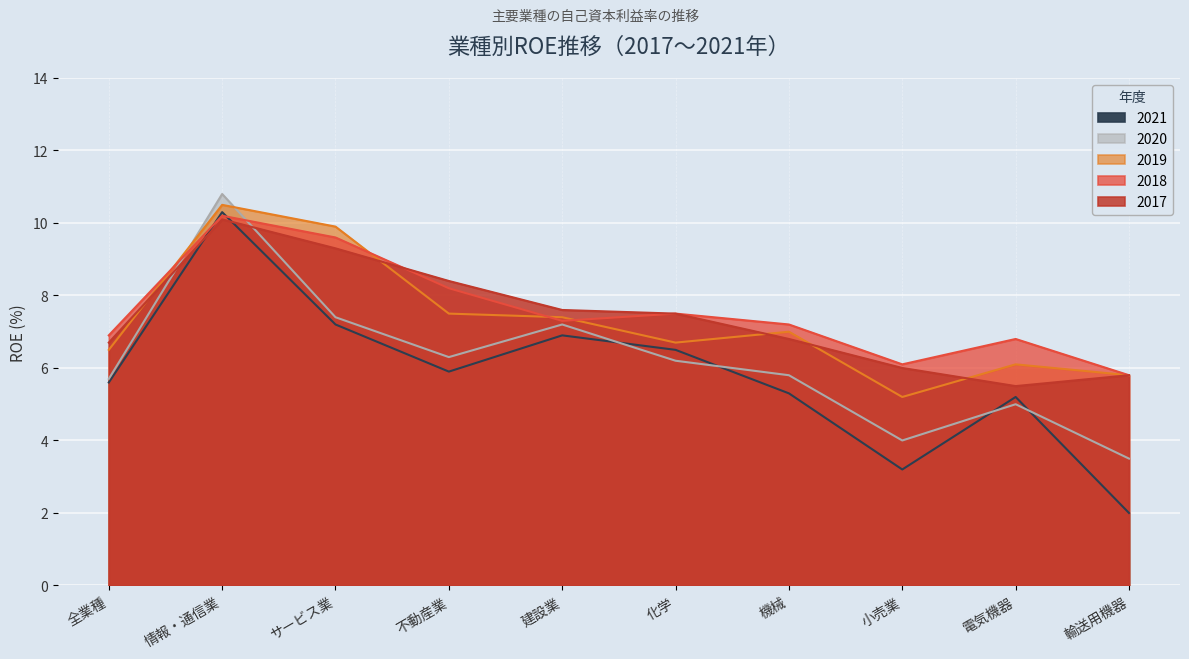

The 2018 series shows 9.6 at サービス業. True or false?

True